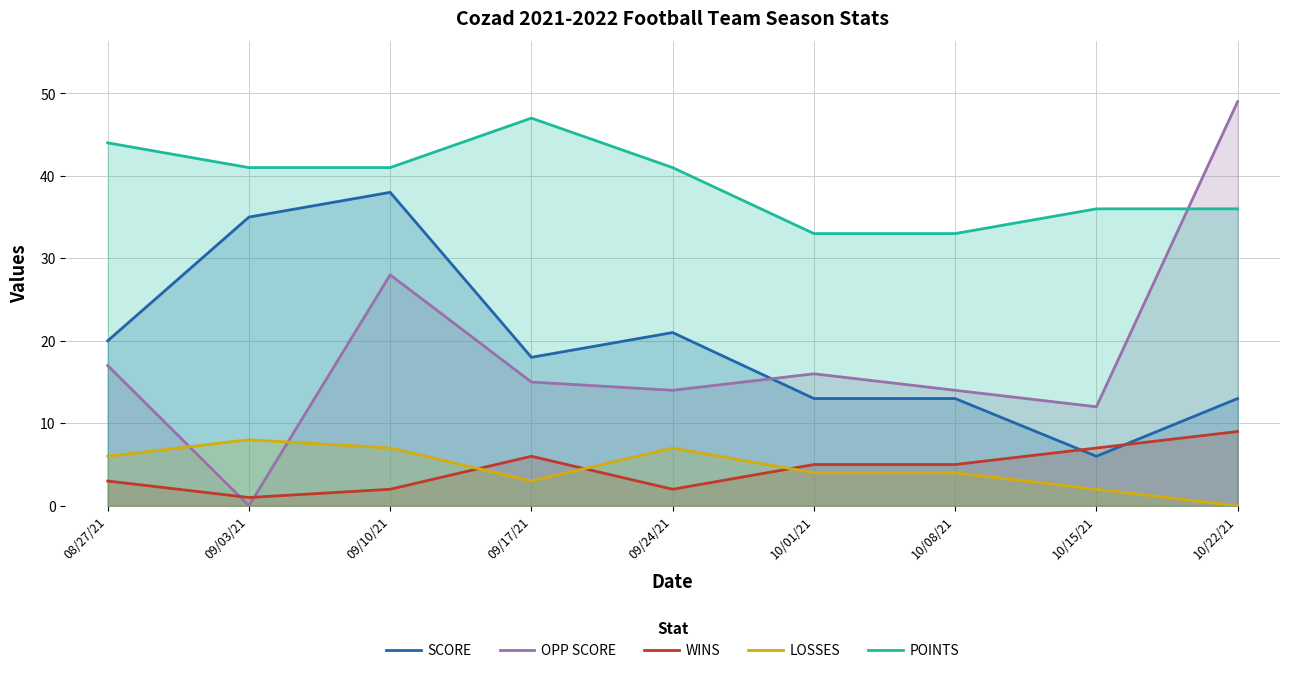

What is the total value across all series at 09/10/21?

116